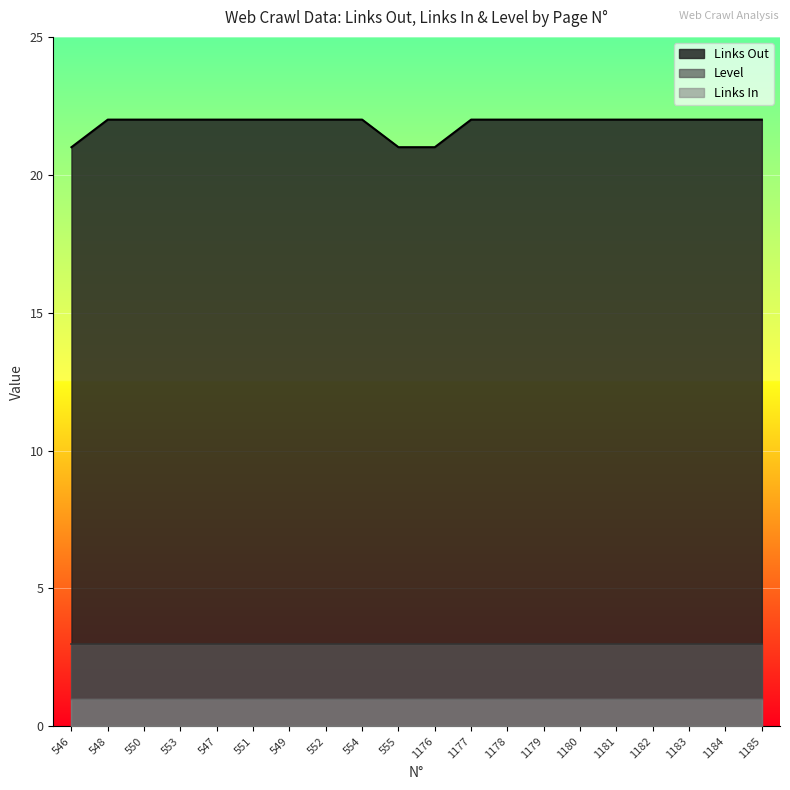

What is the minimum value shown in the chart?

1